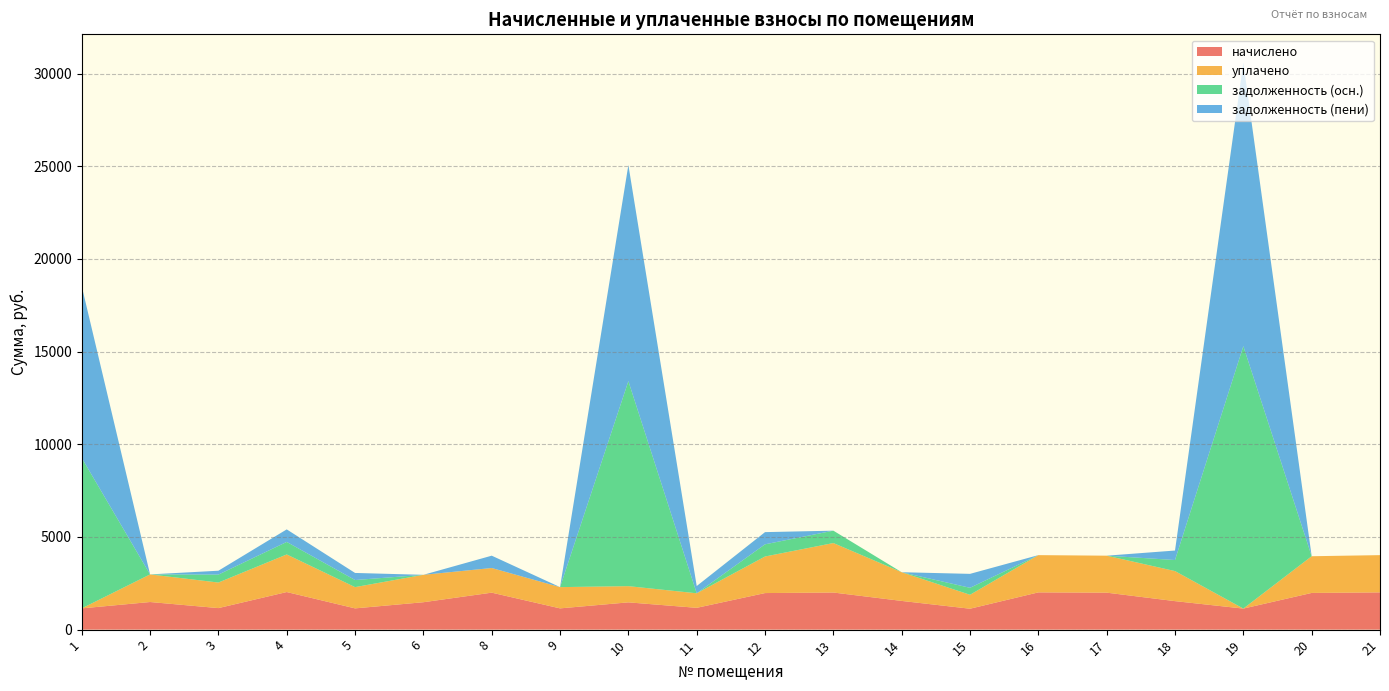

Reading left to right, transcribe all the data shown in this chart.

начислено: 1146.7	1489.6	1161.4	2027.8	1146.7	1478.5	1994.7	1146.7	1471.1	1176.2	1972.6	2002.0	1548.5	1128.2	2009.4	1994.7	1537.5	1135.6	1979.9	2009.4
уплачено: 0.0	1489.6	1378.9	2027.8	1146.7	1478.5	1329.8	1146.7	874.3	784.1	1972.6	2669.4	1548.5	752.1	2009.4	1994.7	1621.0	0.0	1979.9	2009.4
задолженность (осн.): 8116.6	0.0	427.6	676.0	382.2	0.0	0.0	0.0	11060.8	0.0	657.5	667.4	0.0	376.1	0.0	0.0	596.0	14157.1	0.0	0.0
задолженность (пени): 9263.2	0.0	210.1	676.0	382.2	0.0	664.9	0.0	11657.5	392.1	657.5	0.0	0.0	752.1	0.0	0.0	512.5	15292.7	0.0	0.0